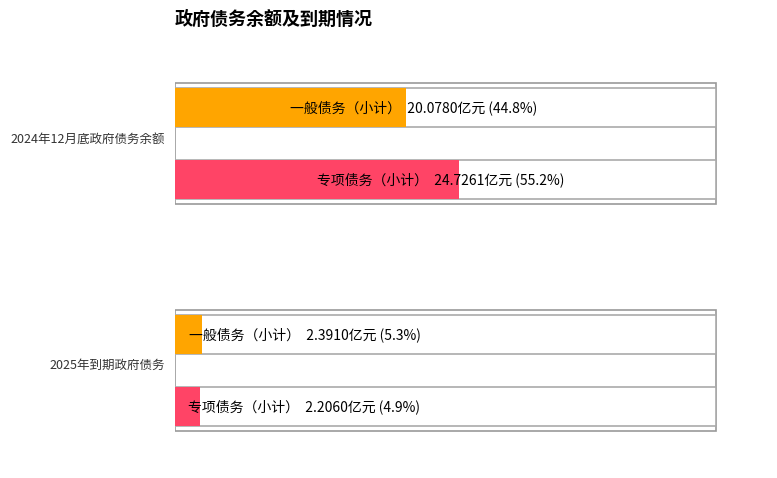

What is the average value of the 一般债务 series?

11.2